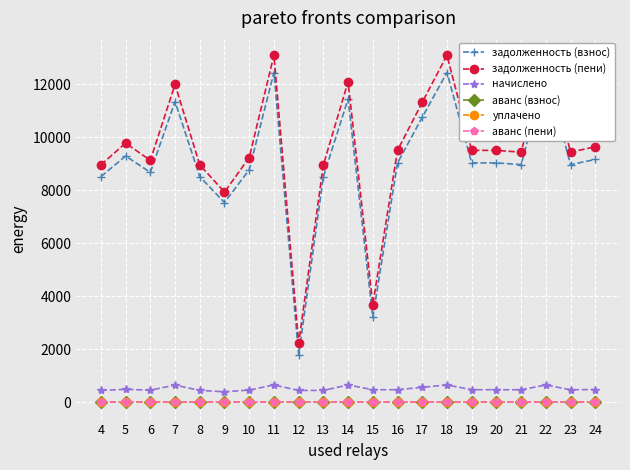

What is the total value across all series at 17?

22630.6